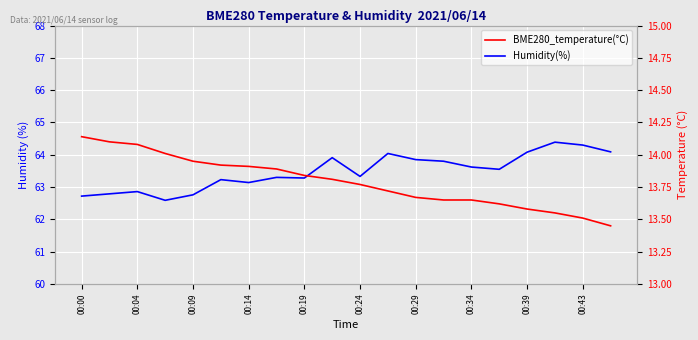

True or false: BME280_temperature(°C) and Humidity(%) cross at least once.

False